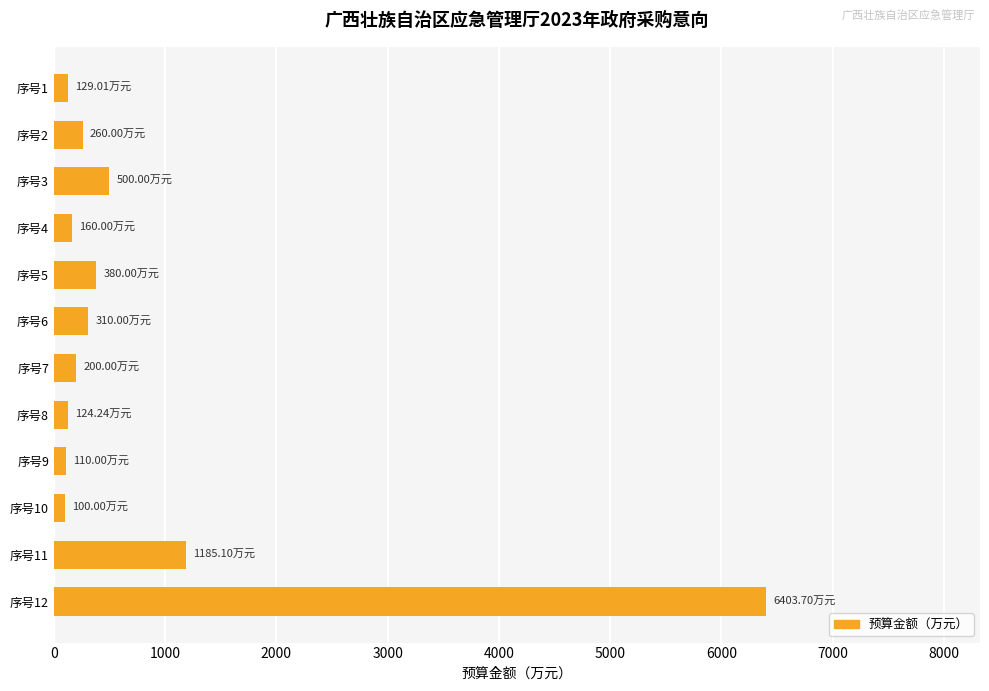

What is the difference between the maximum and minimum values?

6303.7